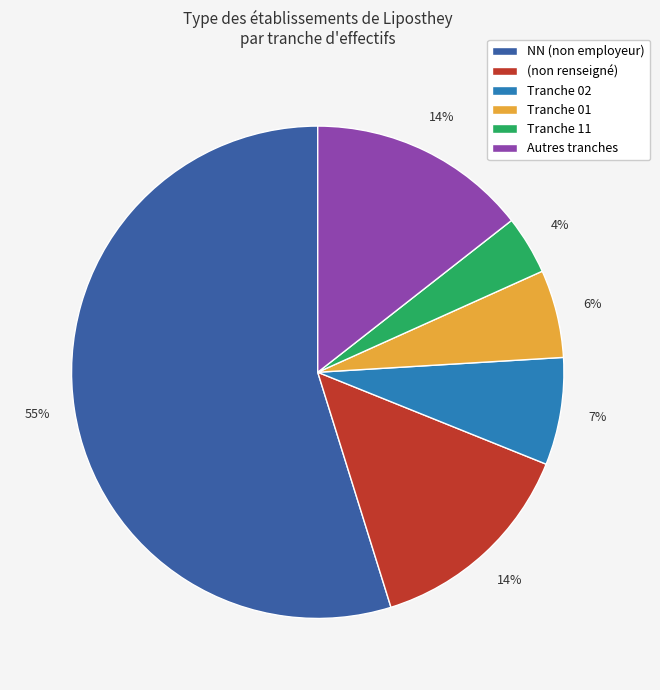

The Tranche 01 slice represents 1% of the pie. True or false?

False